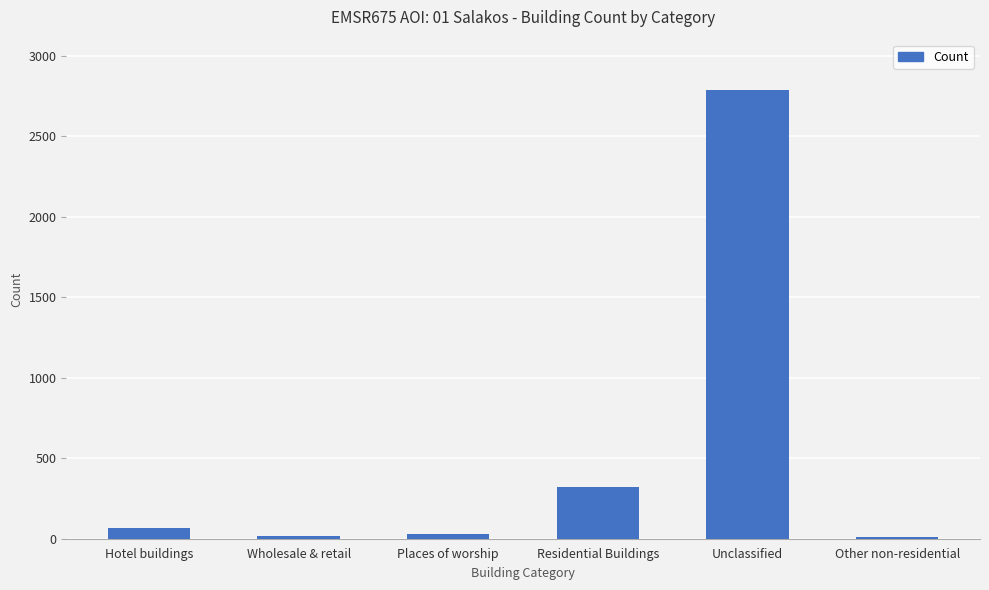

Are the bars grouped side by side (vs. stacked)?

No